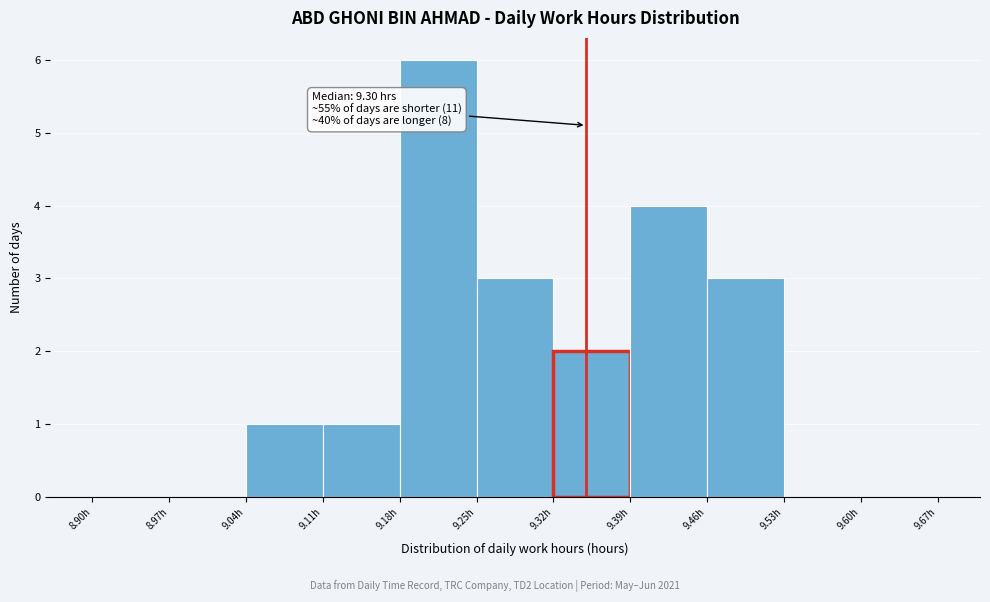

Which range on the x-axis has the tallest bar?

9.18 to 9.25